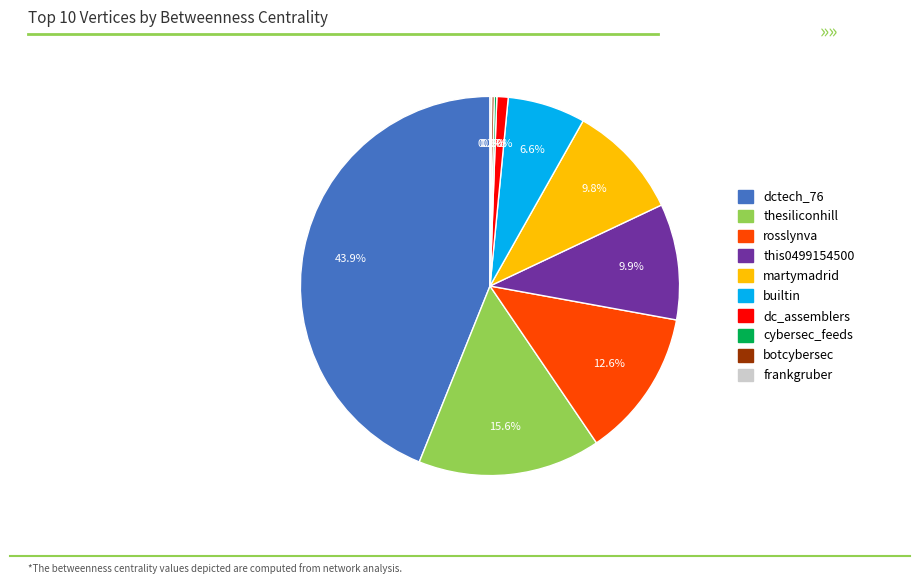

Which slice is the largest?

dctech_76